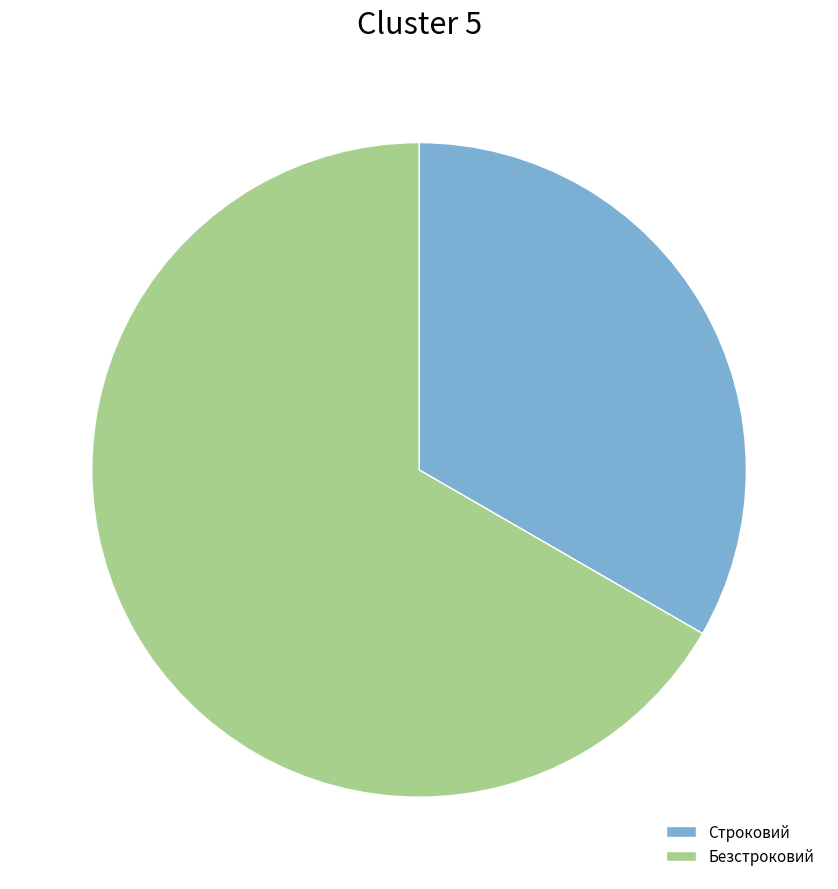

Is it true that Безстроковий is 67% of the pie?

True